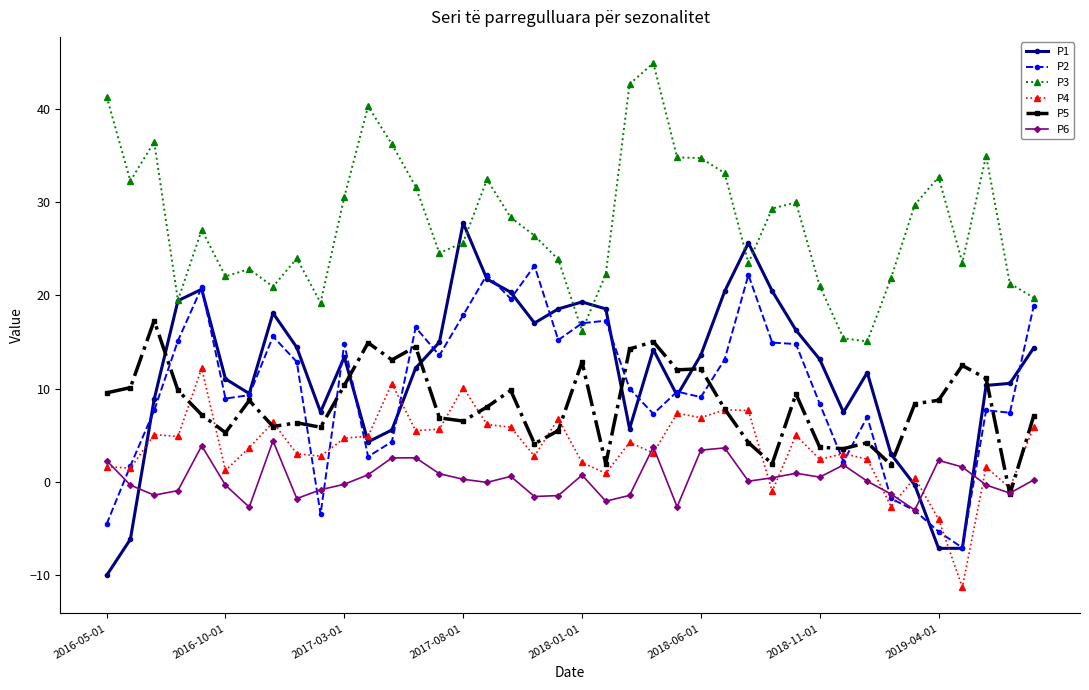

True or false: P1 has more than 2 points higher than both neighbors.

True